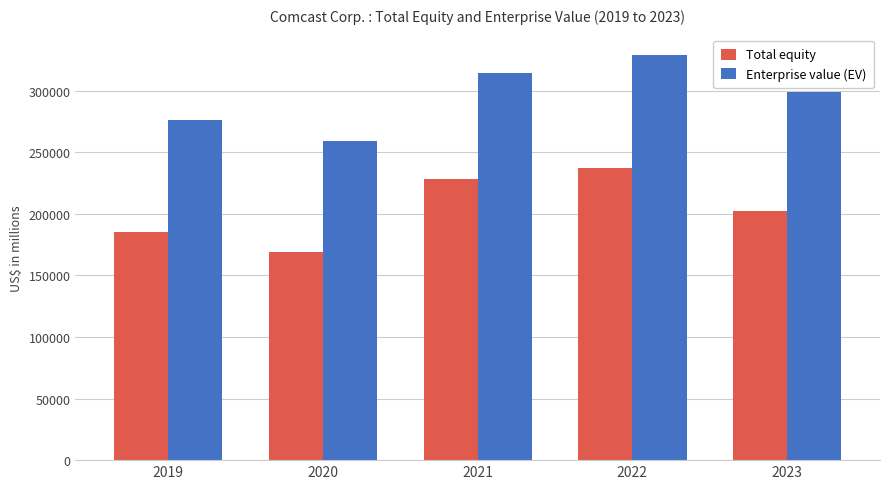

The value of Total equity at 2023 is 323111. True or false?

False